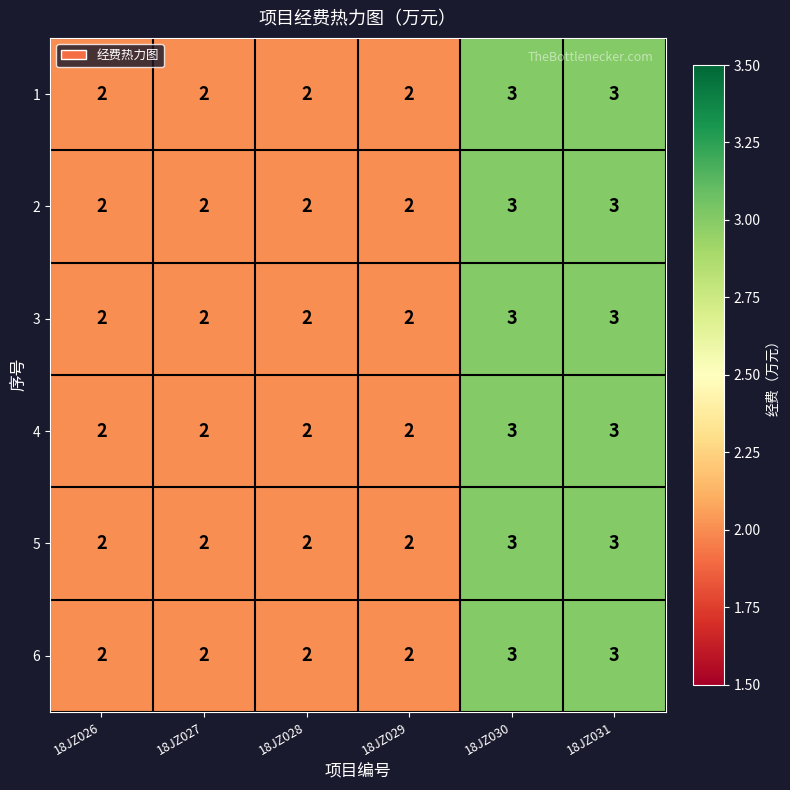

Count the 1 values in the range 2 to 3.

6